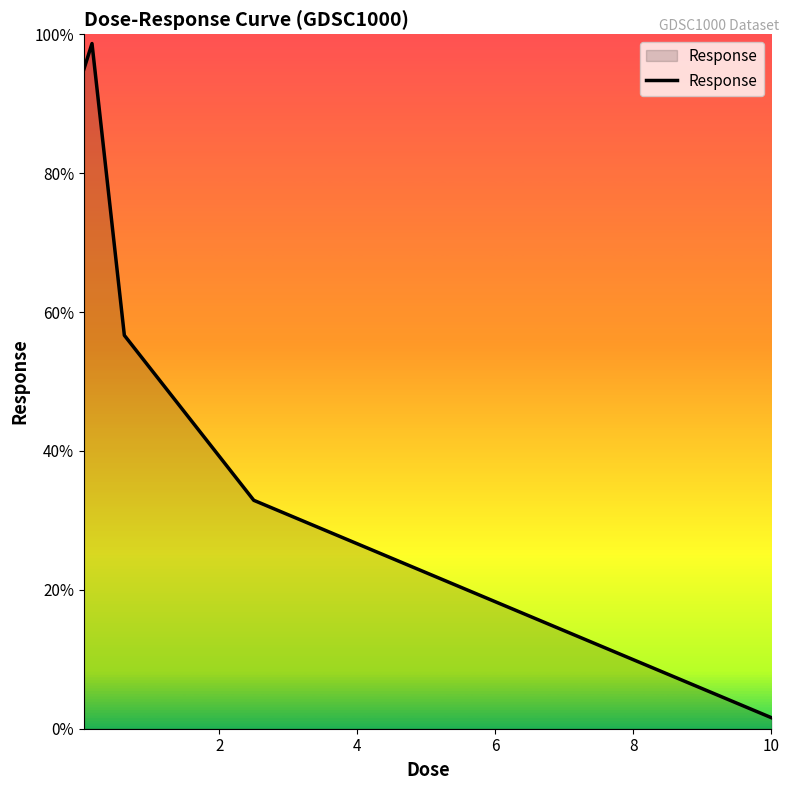

What is the average value?

57.0